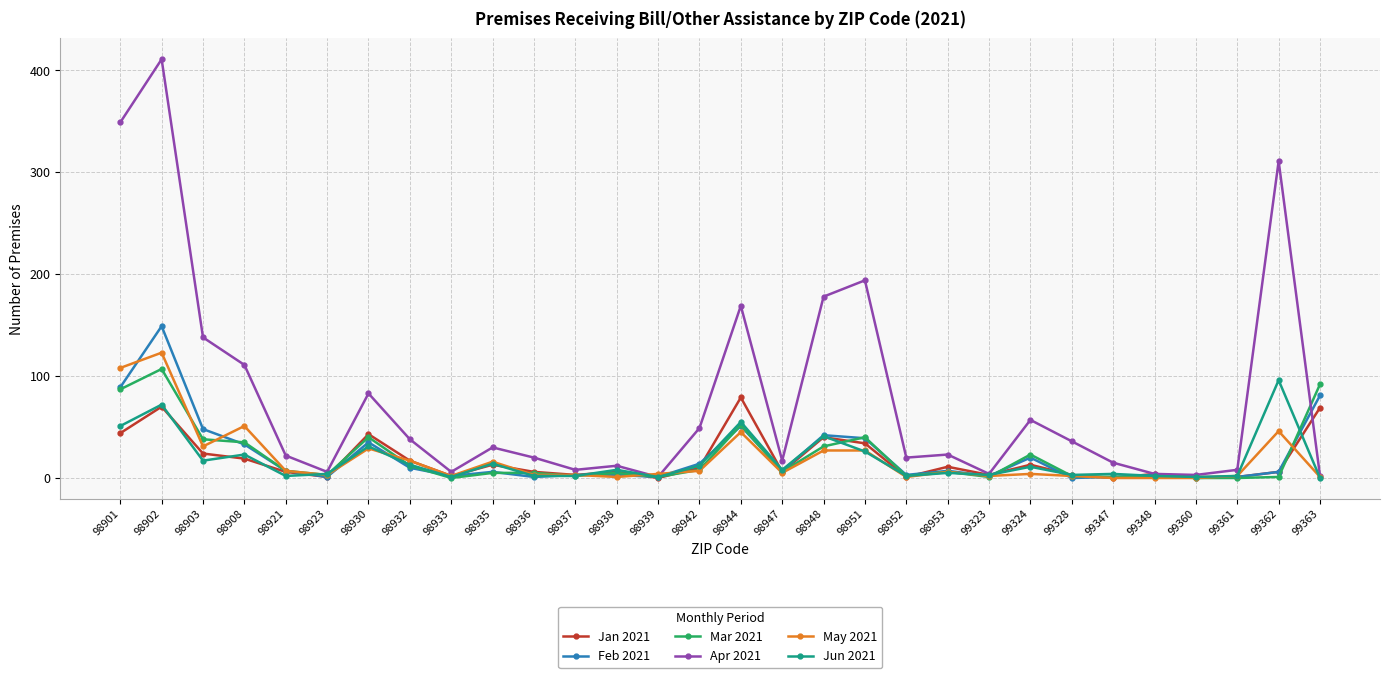

What is the value of the May 2021 point at the 14th from the left?

4